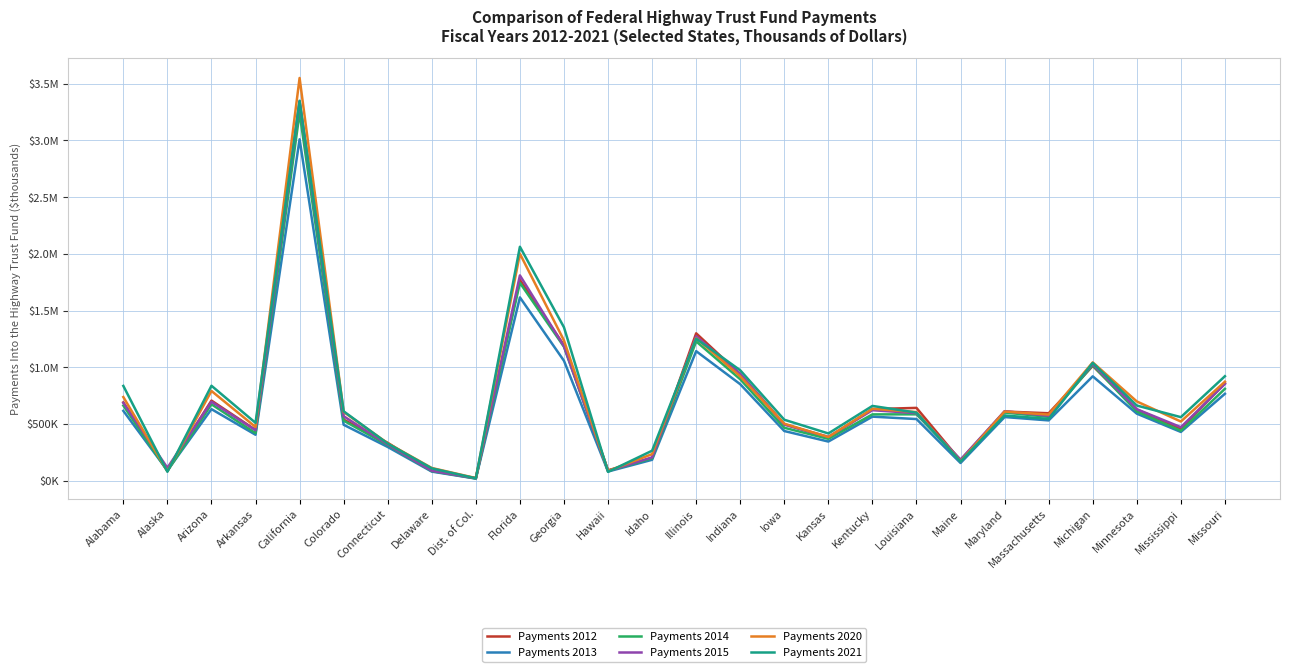

What are all the series names shown in the legend?

Payments 2012, Payments 2013, Payments 2014, Payments 2015, Payments 2020, Payments 2021